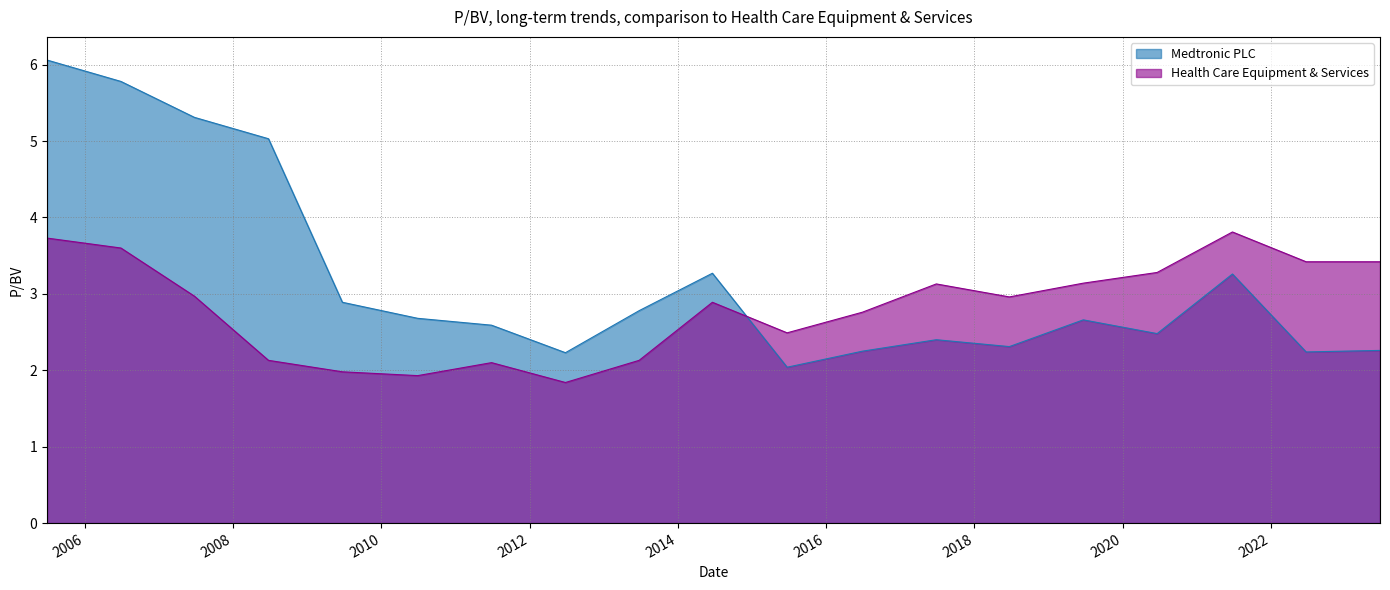

Where is the first local maximum for Medtronic PLC?

2014-06-20